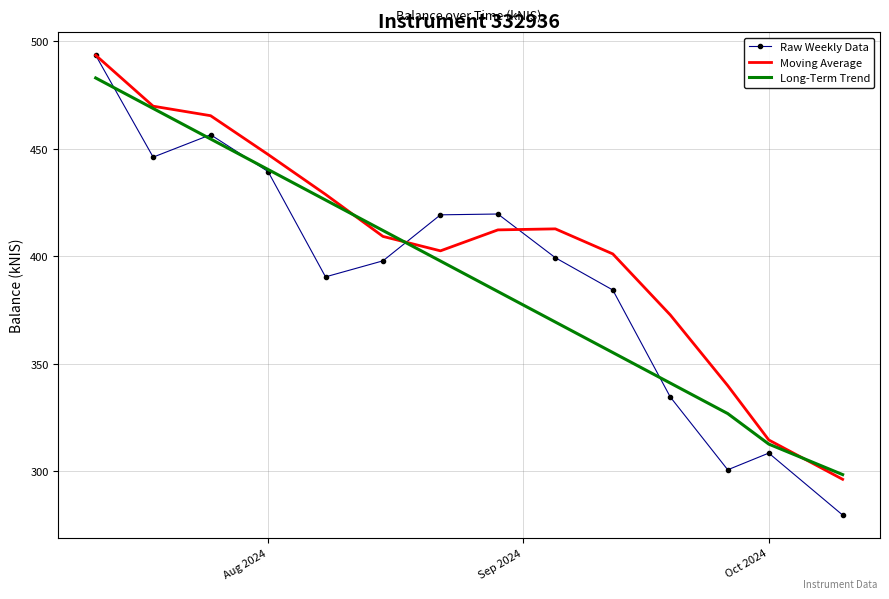

What is the lowest value of the Raw Weekly Data series?

279.7